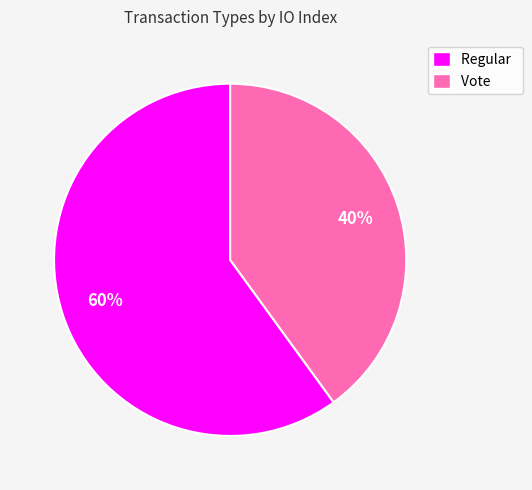

Rank the categories by value from highest to lowest.

Regular, Vote